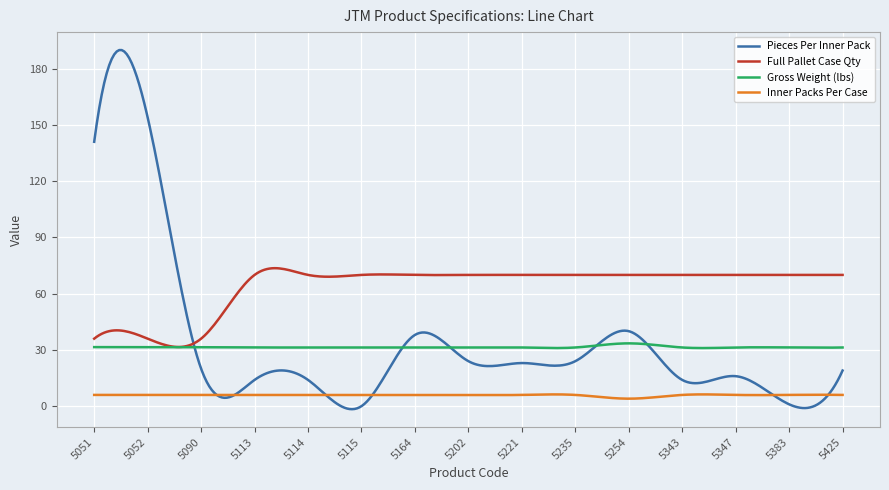

Which series has the largest total across all categories?

Full Pallet Case Qty